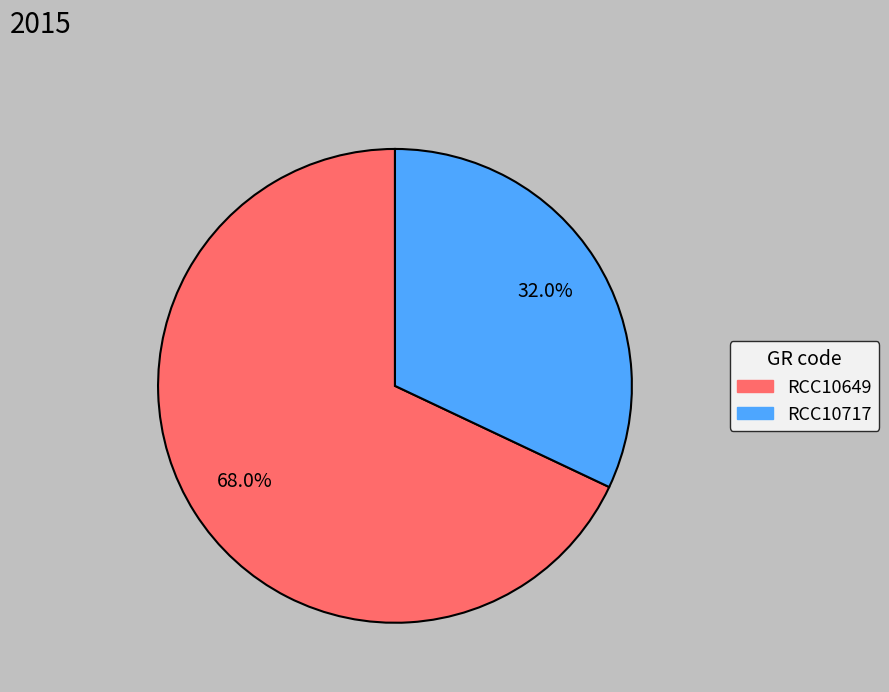

Which category accounts for the majority?

RCC10649